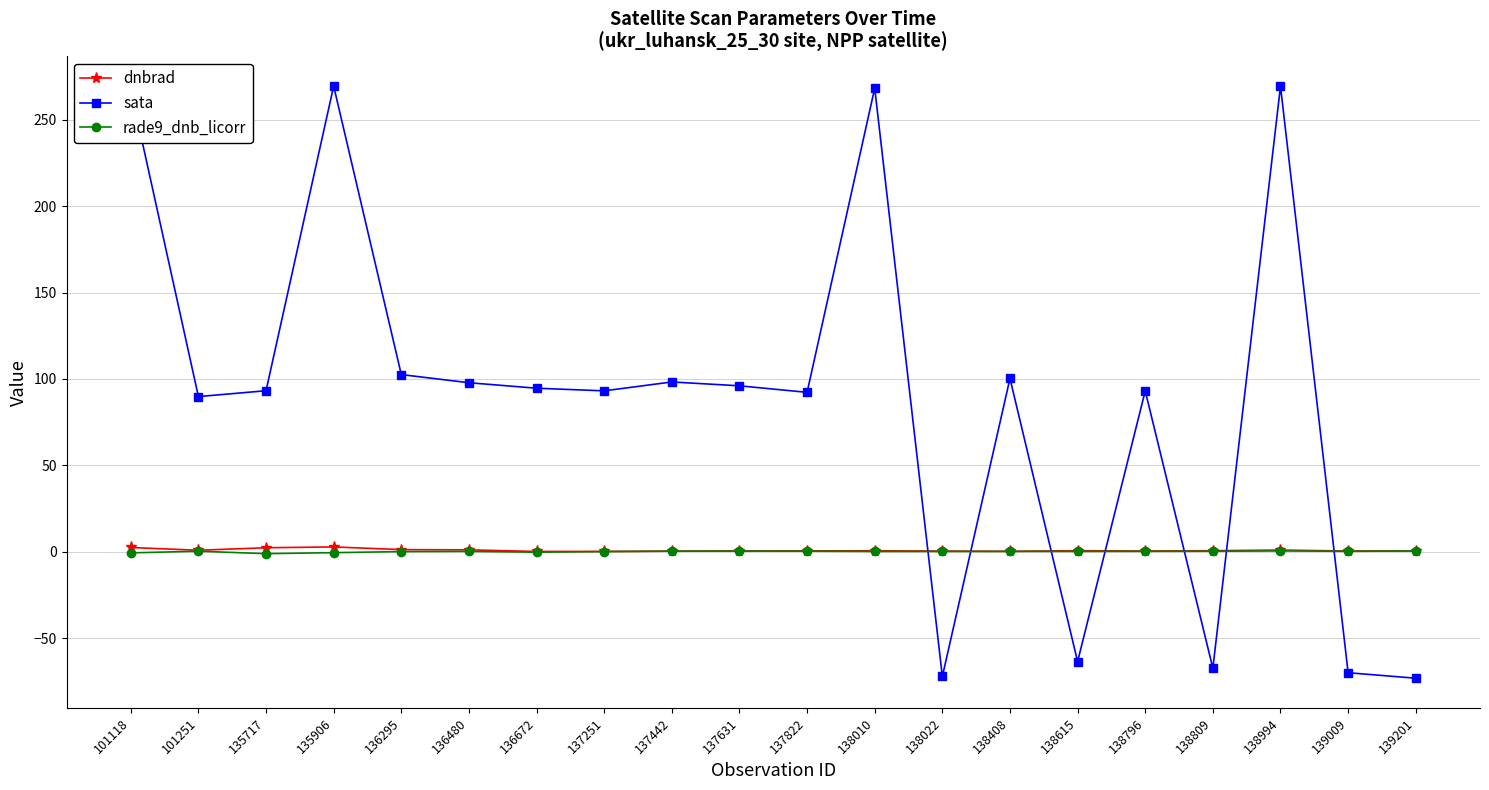

What is the value of the dnbrad point at the 17th from the left?

0.6